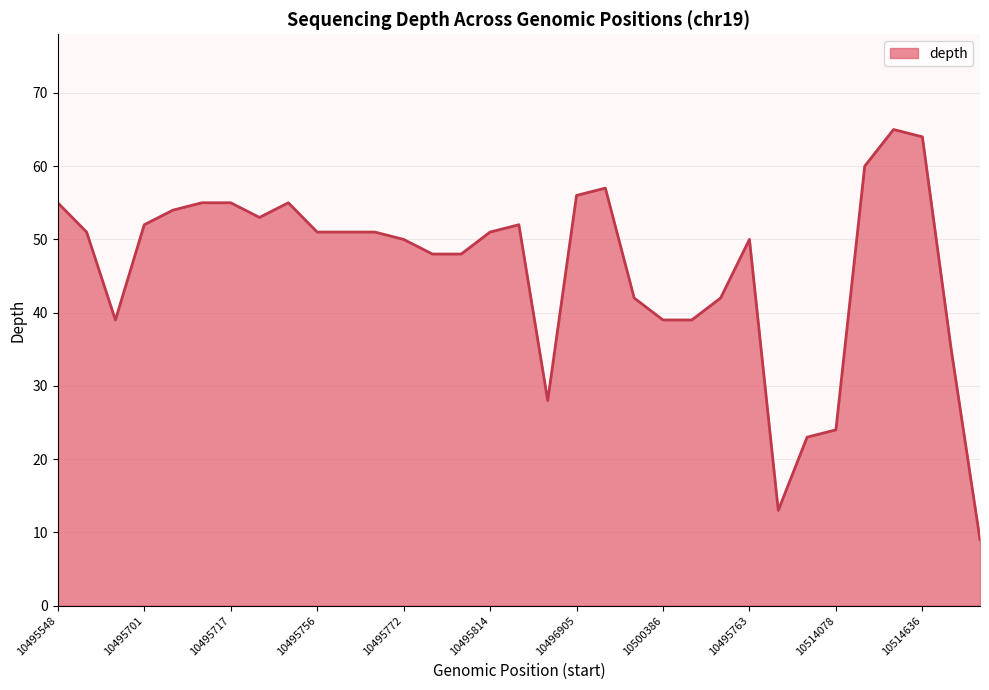

What is the smallest value displayed?

9